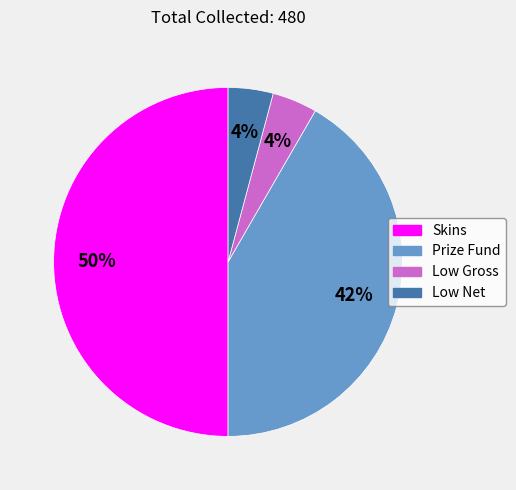

To the nearest percent, what is the difference between the largest and smallest slice percentages?

46%